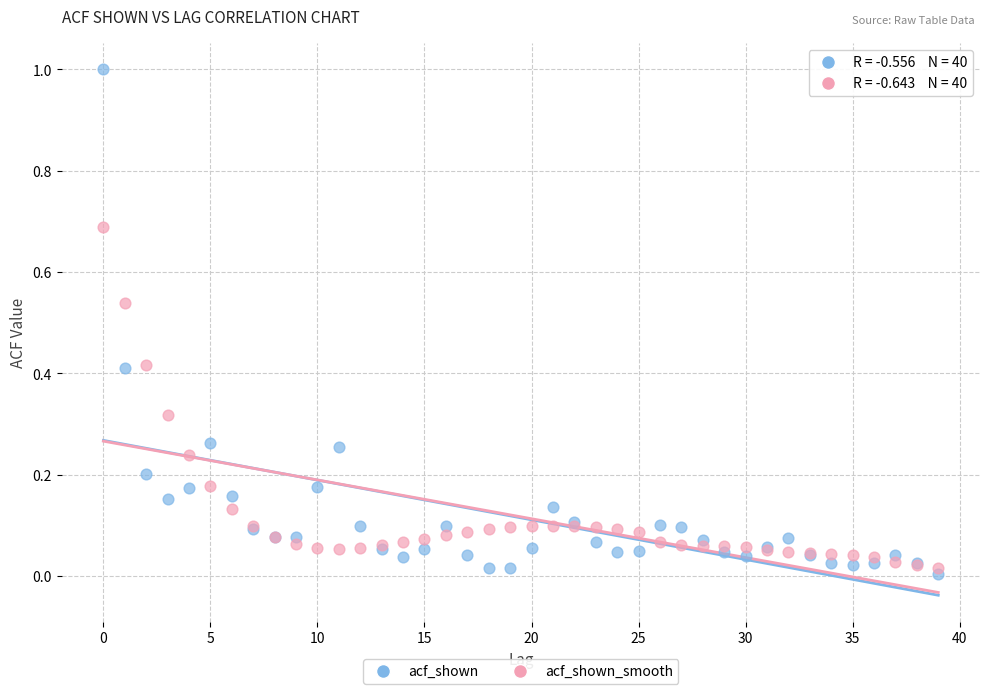

Which series has the widest spread of Y values?

acf_shown